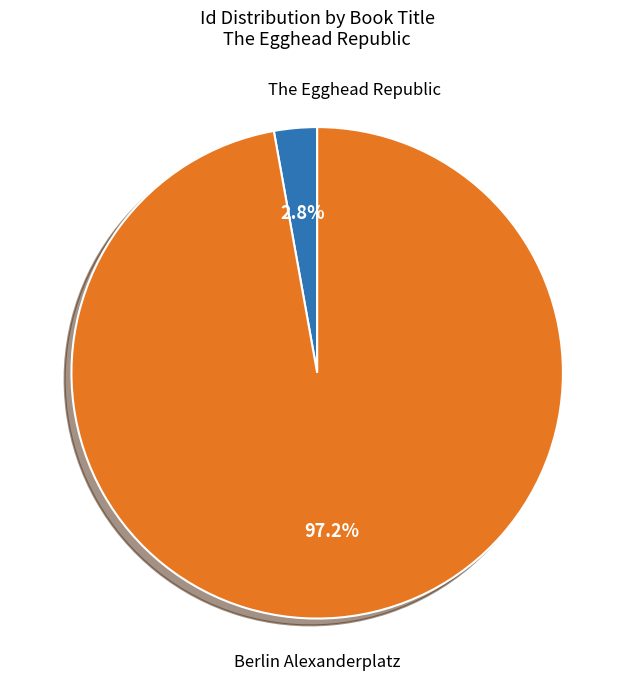

Is there a majority slice in this chart?

Yes